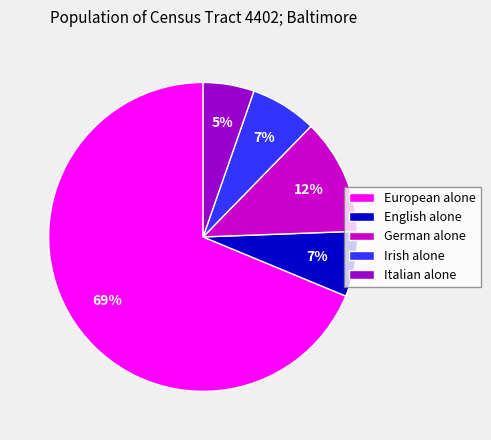

Does European alone represent more than half of the total?

Yes